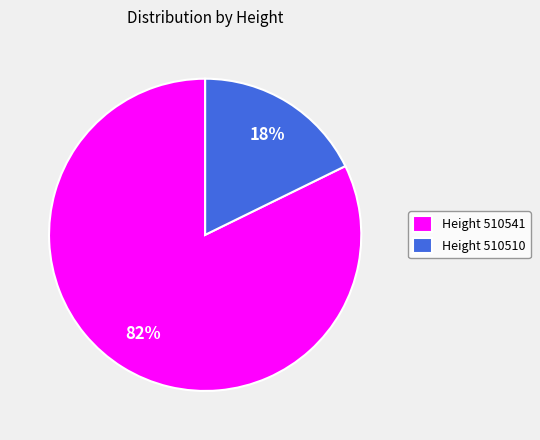

How many segments does this pie chart have?

2